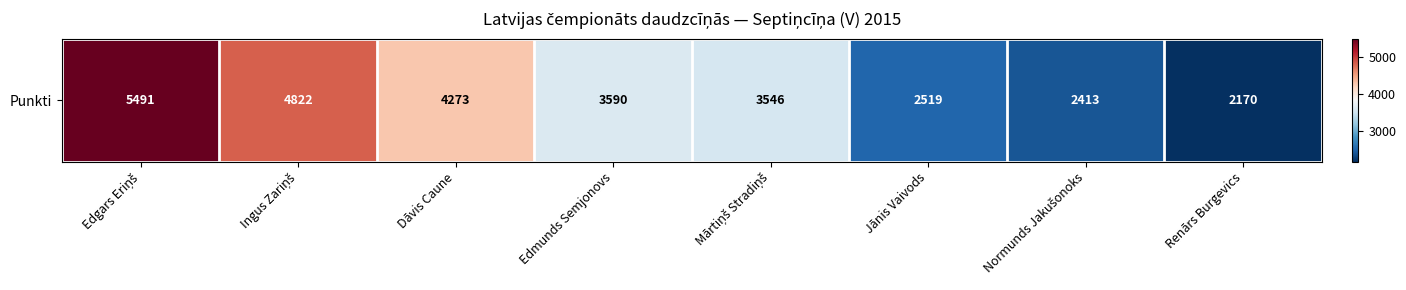

Rank the categories by value from lowest to highest.

Renārs Burgevics, Normunds Jakušonoks, Jānis Vaivods, Mārtiņš Stradiņš, Edmunds Semjonovs, Dāvis Caune, Ingus Zariņš, Edgars Eriņš